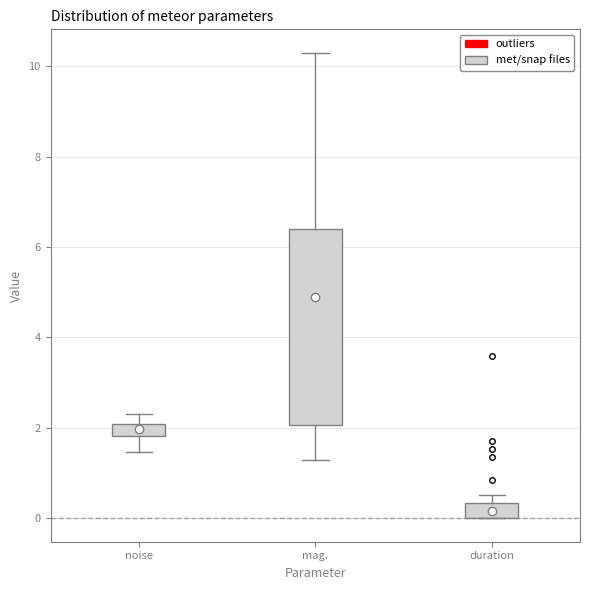

Where does the lower whisker of the box for noise end on the y-axis? The values are not printed on the chart, so give them approximately, as read against the axis.

1.4